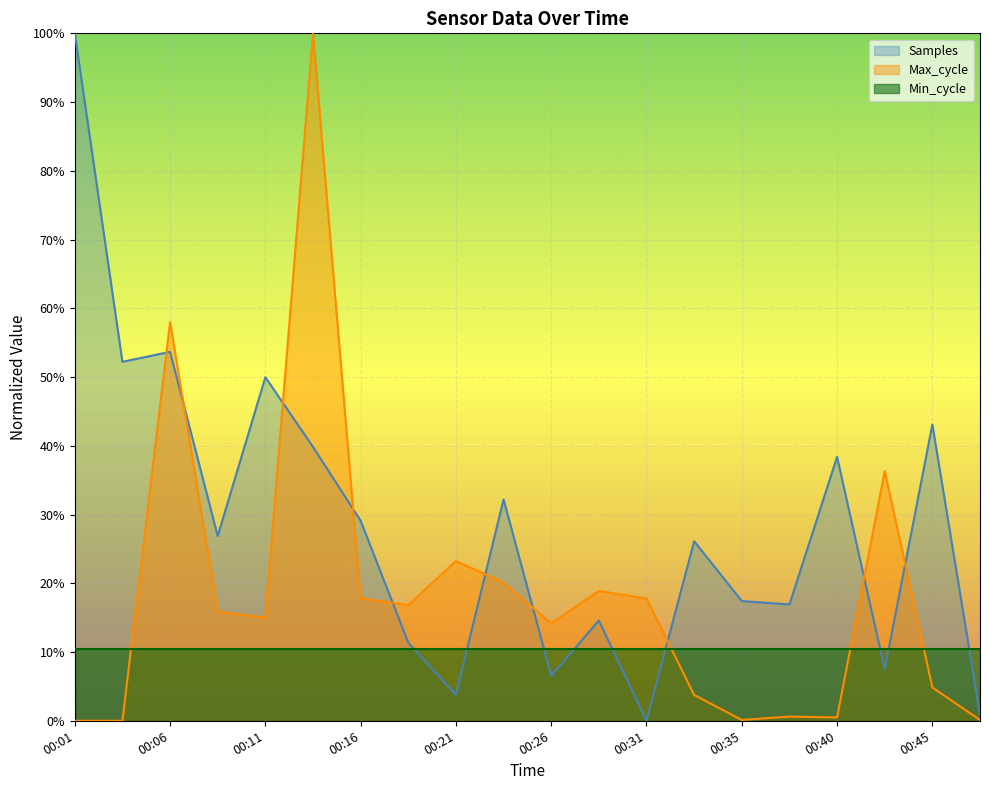

The value of Samples at 00:11 is 80.4. True or false?

False